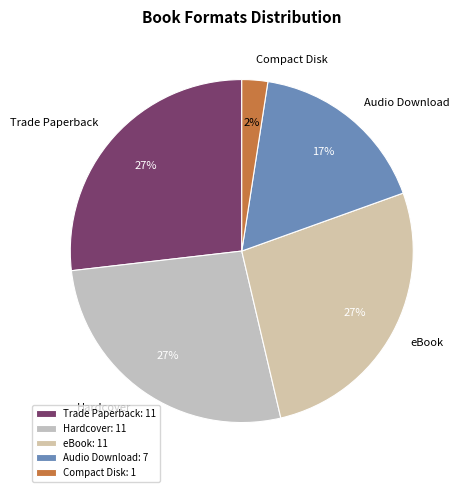

What percentage is the Audio Download slice, to the nearest percent?

17%